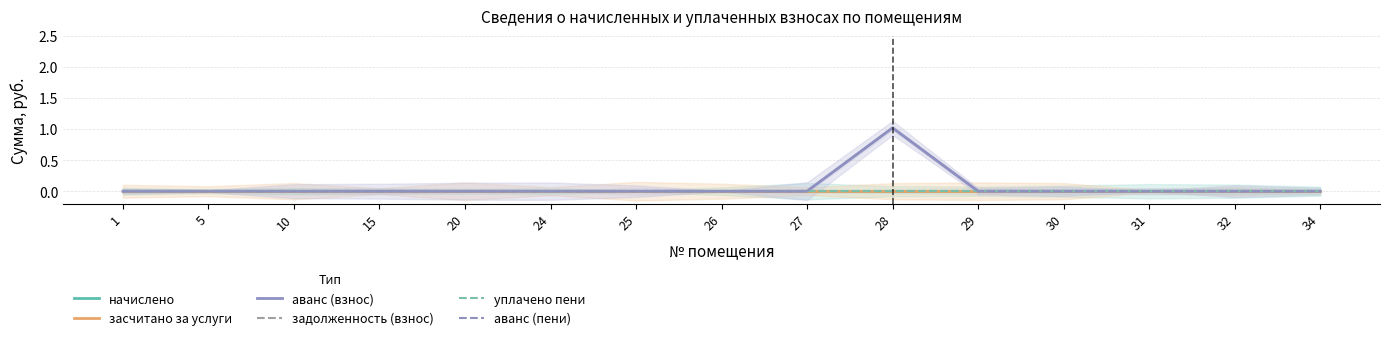

True or false: задолженность (взнос) has more than 2 interior local peaks.

False